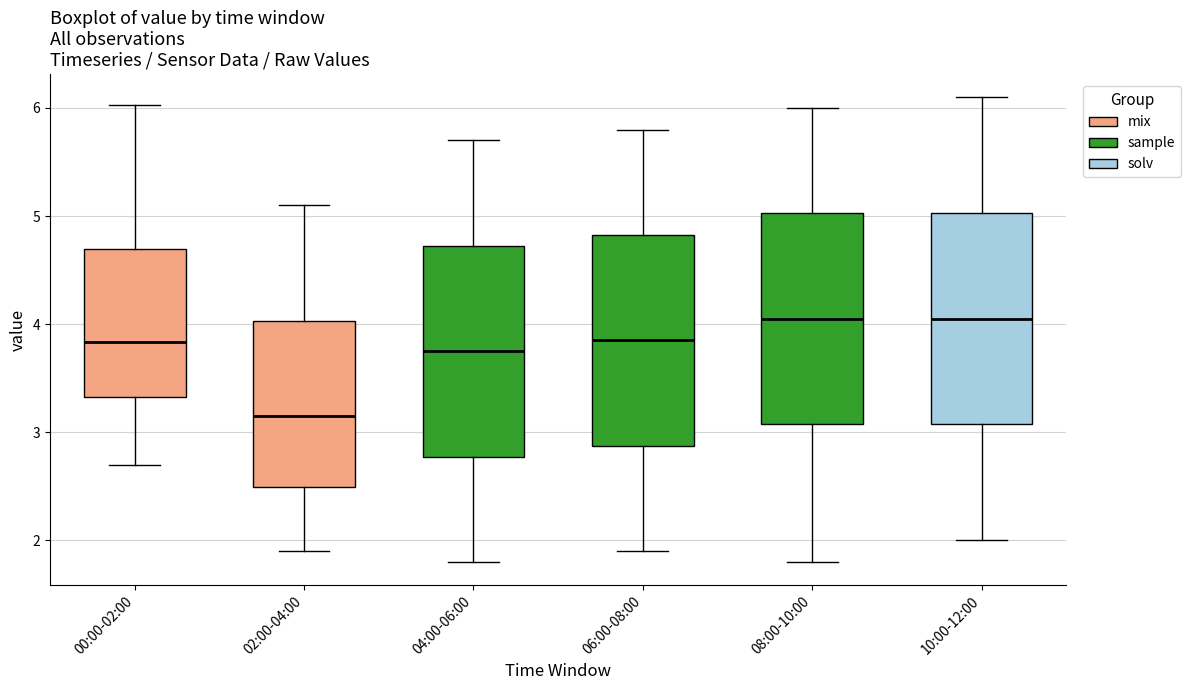

Which box has the lowest median line?

02:00-04:00